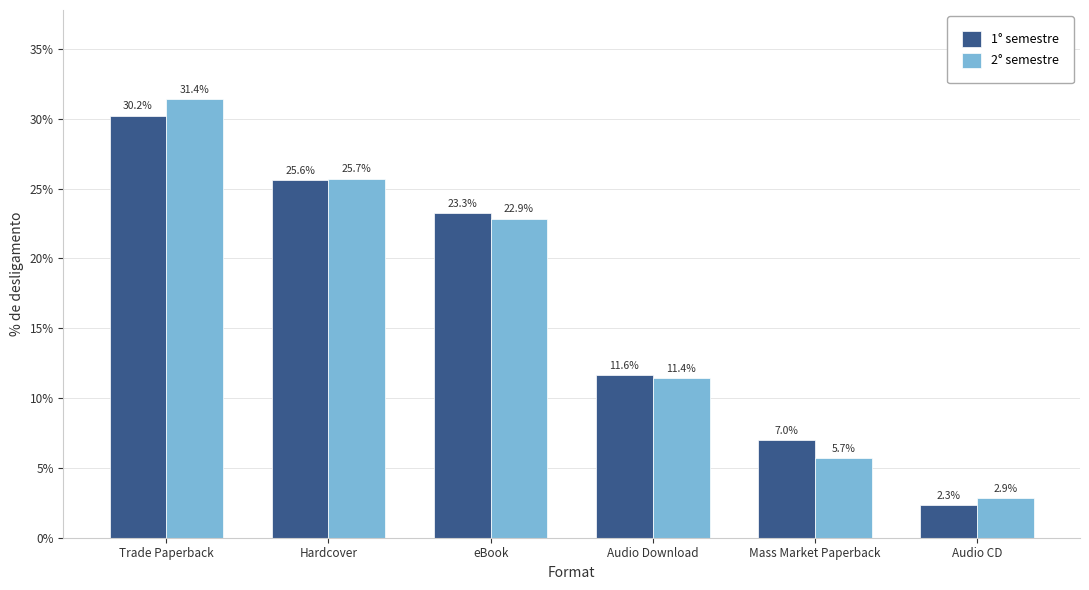

Which category has the lowest value in the 2° semestre series?

Audio CD